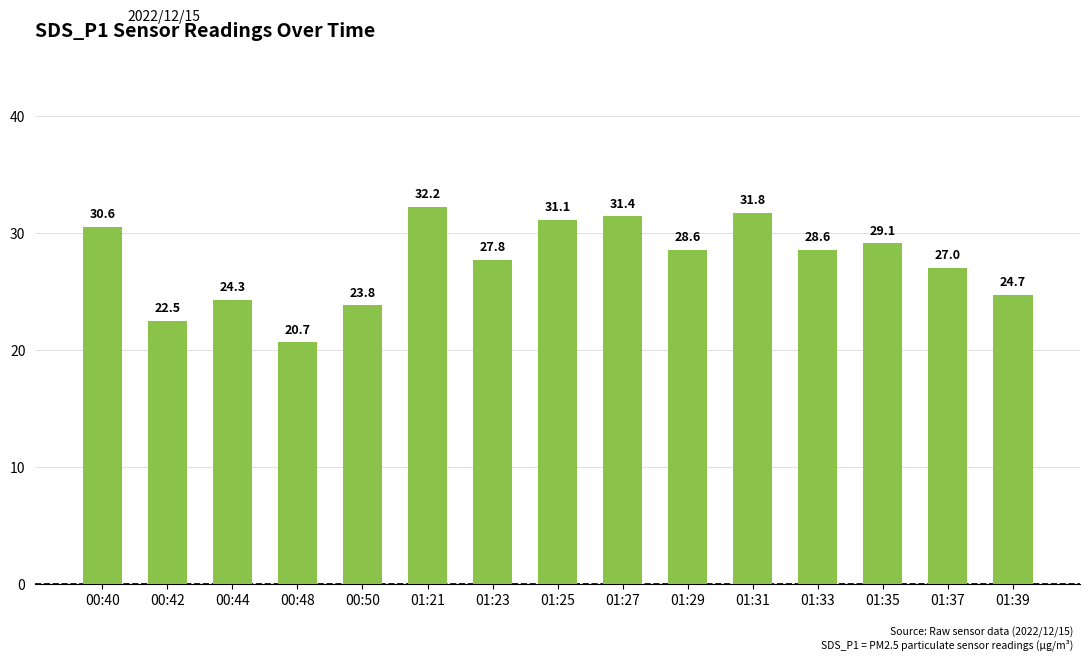

Which label corresponds to the smallest value in the chart?

00:48